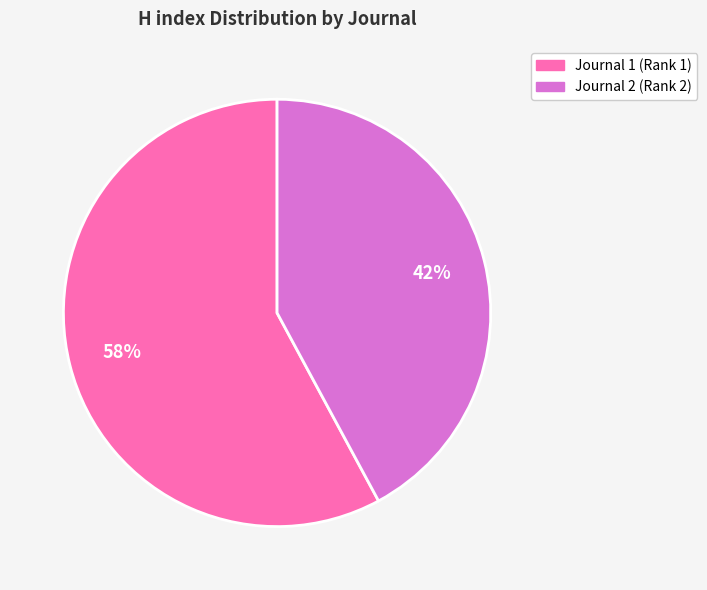

Does any single category account for the majority?

Yes